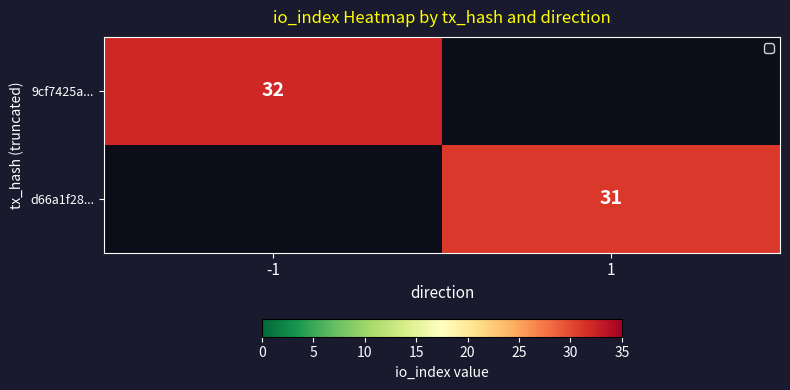

What is the spread (max minus min) of values at -1?

32